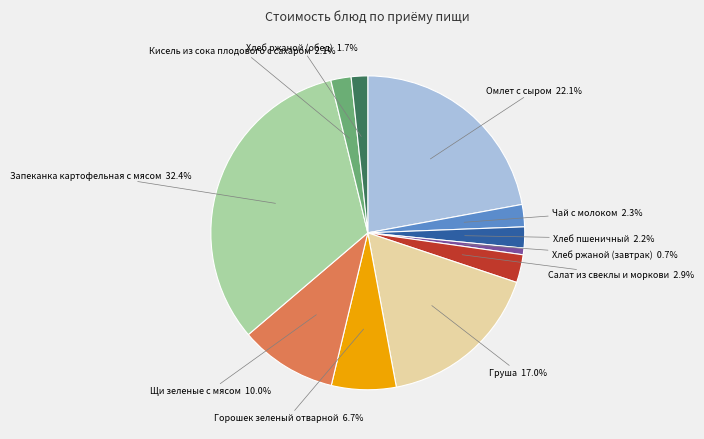

Is there a majority slice in this chart?

No